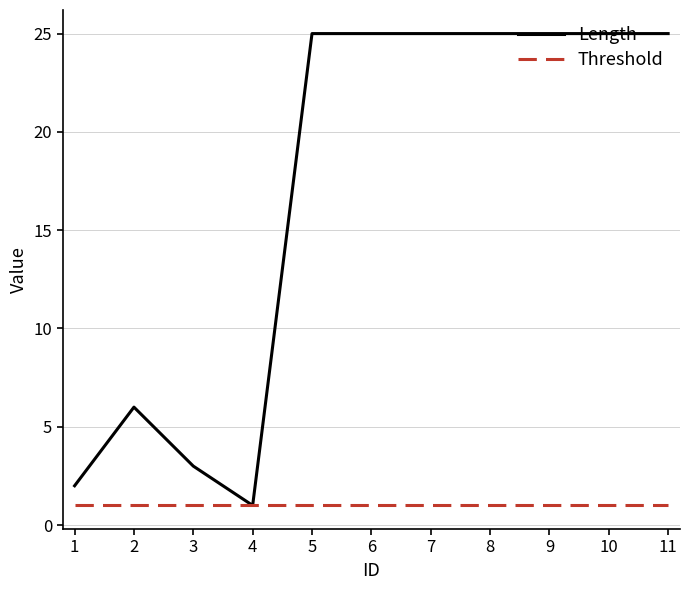

Which series has the largest total across all categories?

Length